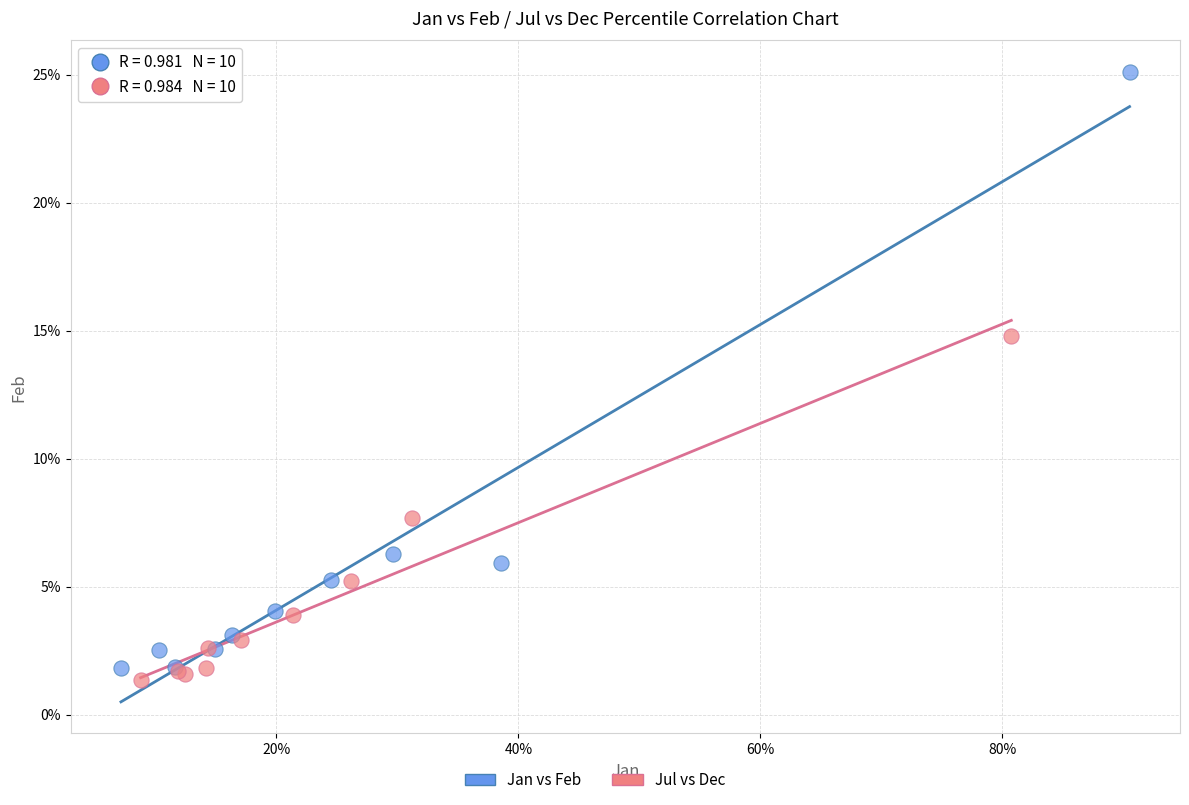

Which series reaches the maximum Y coordinate?

Jan vs Feb